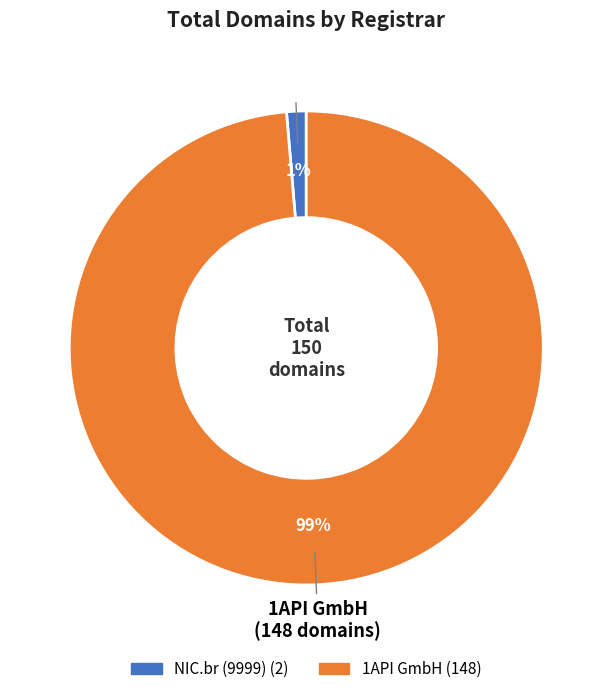

Is it true that NIC.br (9999) is 1% of the pie?

True